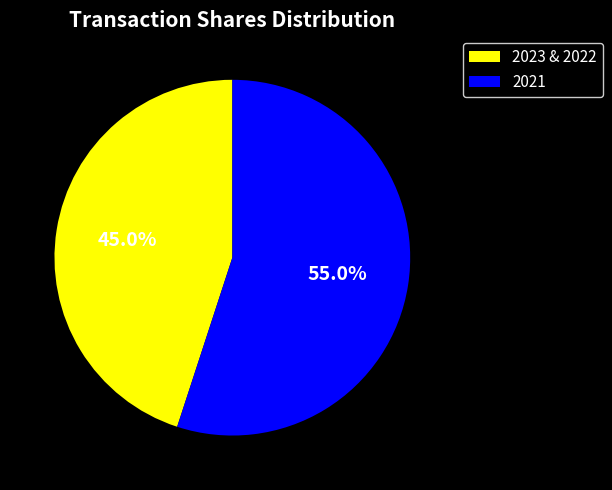

Approximately how many times larger is the value at 2023 & 2022 compared to 2021?

0.8